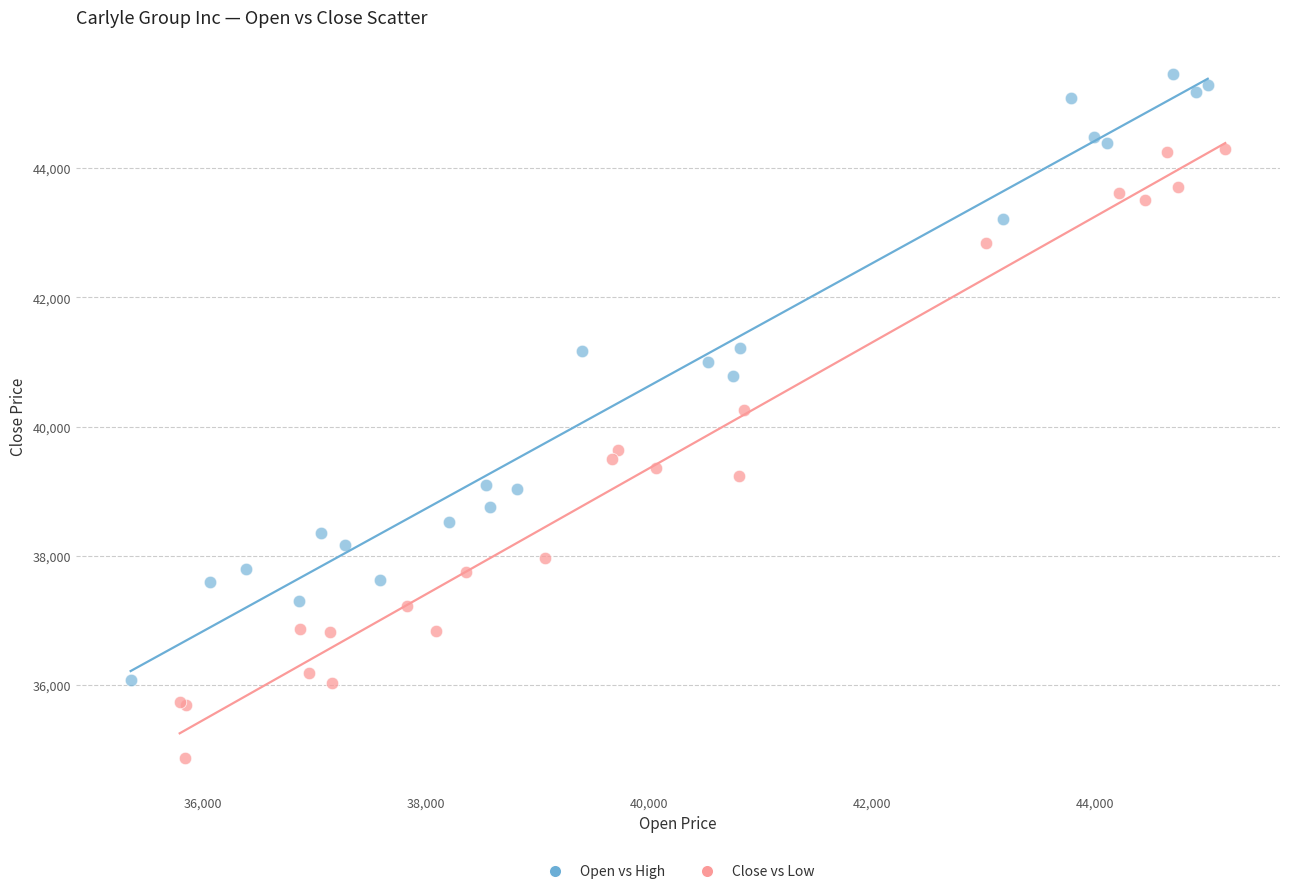

Which series has the widest spread of Y values?

Close vs Low